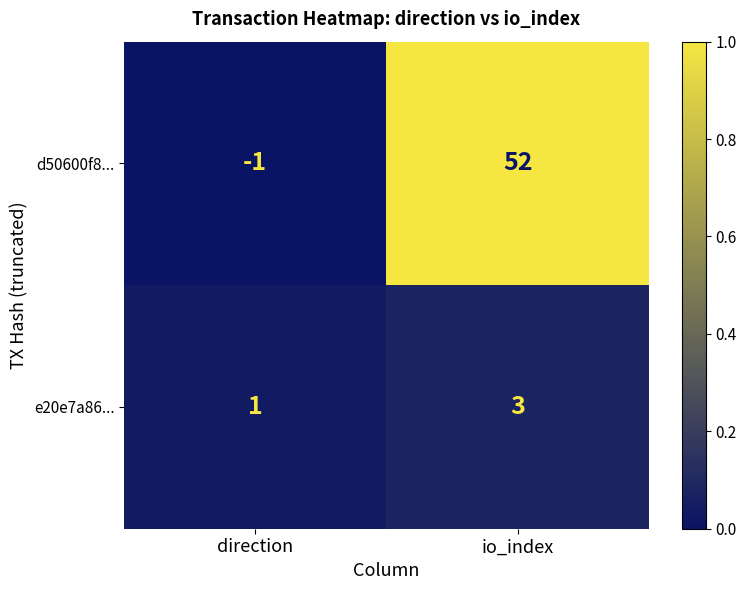

Between direction and io_index, which series saw the biggest shift?

d50600f8...